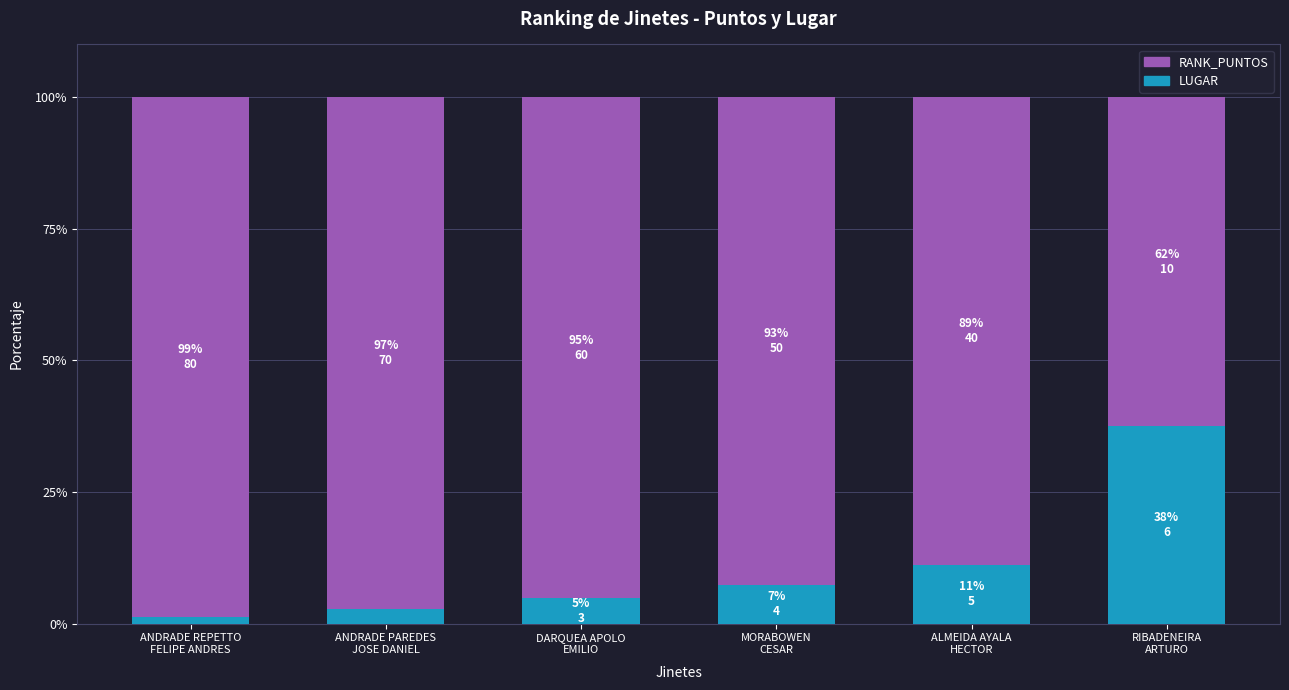

How many values in the LUGAR series are below 7?

3